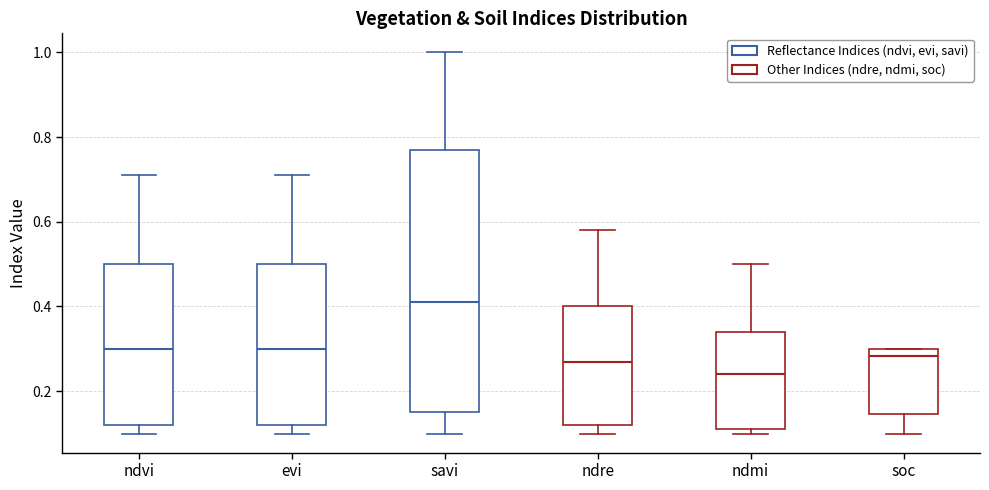

Which box has the highest median line?

savi